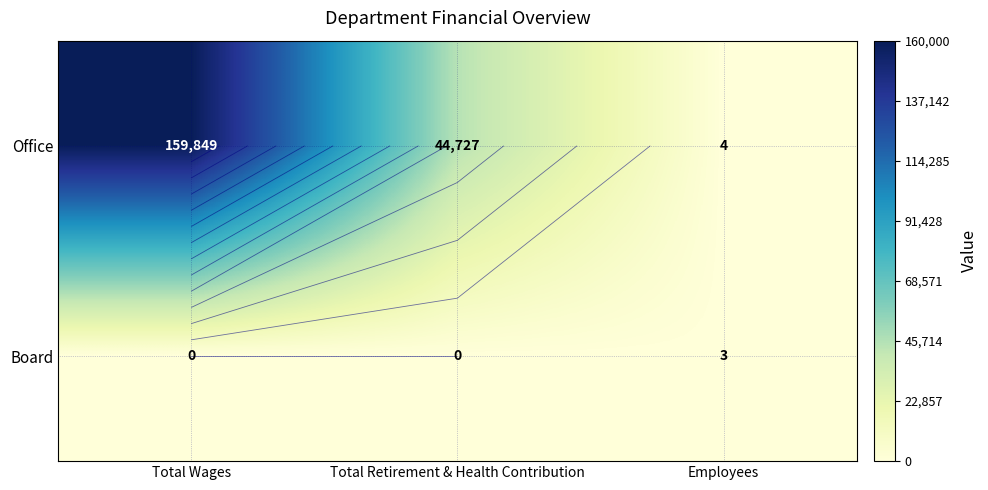

At Total Wages, list the series in order from smallest to largest.

Board, Office